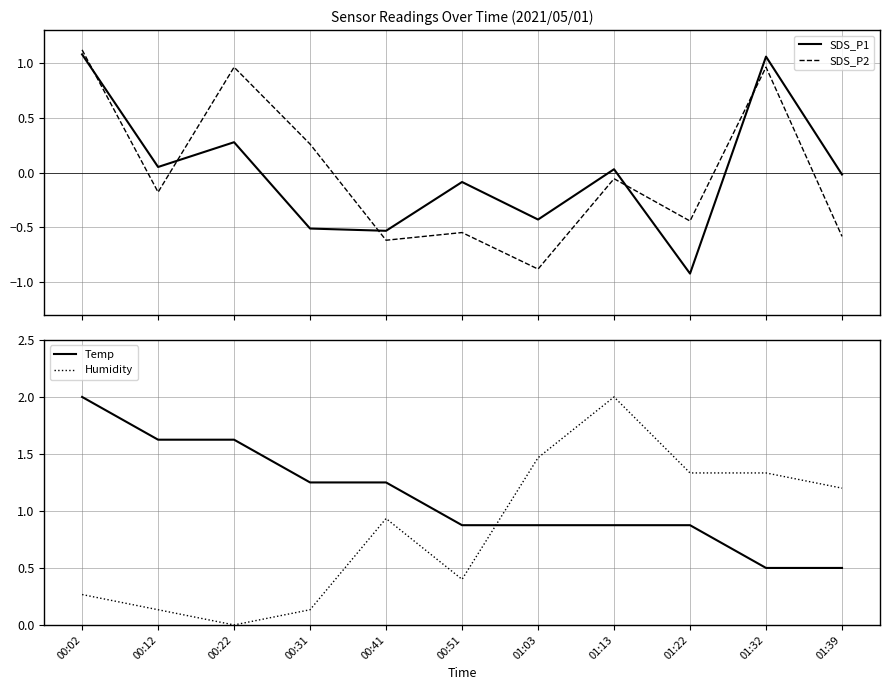

At which label is SDS_P2 closest to 0?

01:13